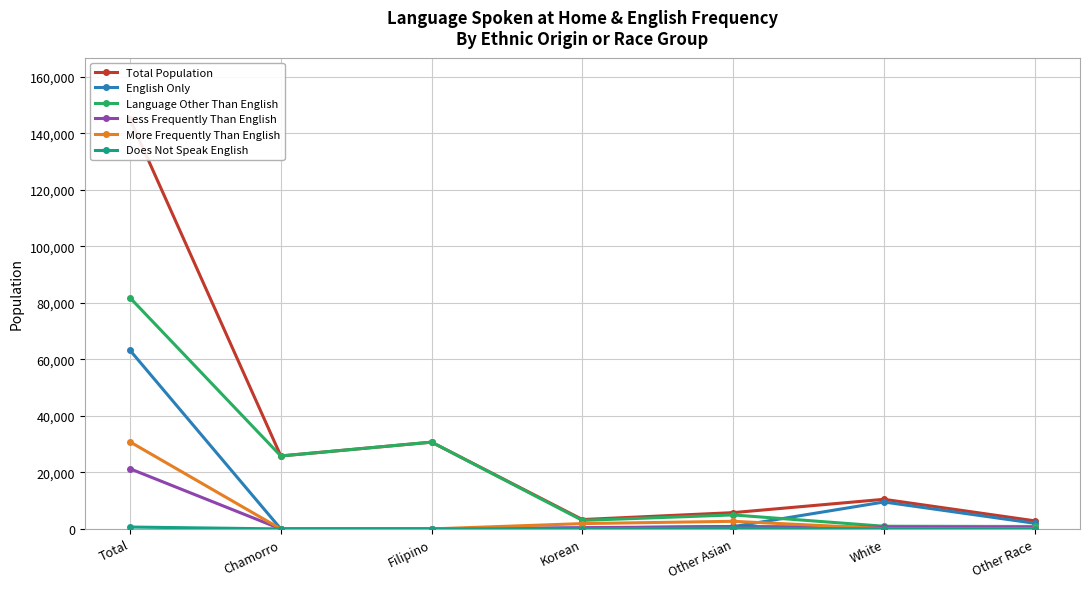

Between which two adjacent categories do Less Frequently Than English and More Frequently Than English first intersect?

Other Asian and White